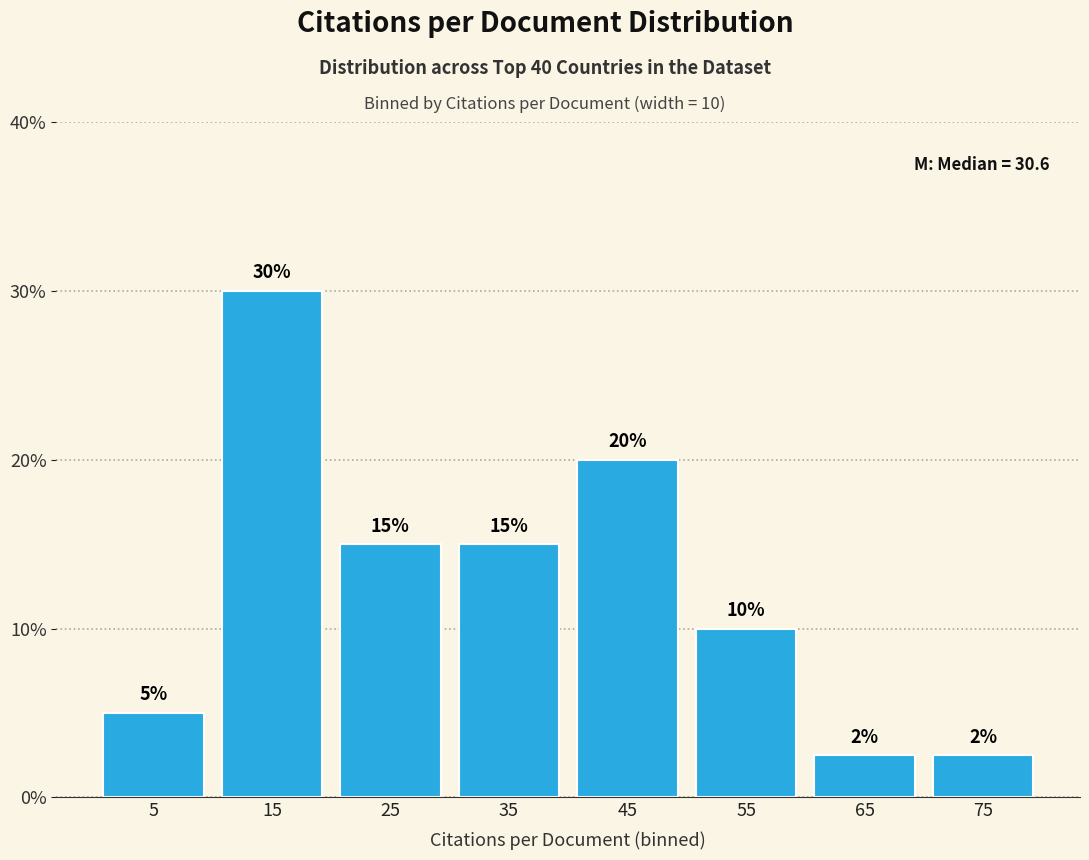

Which range on the x-axis has the tallest bar?

10 to 20